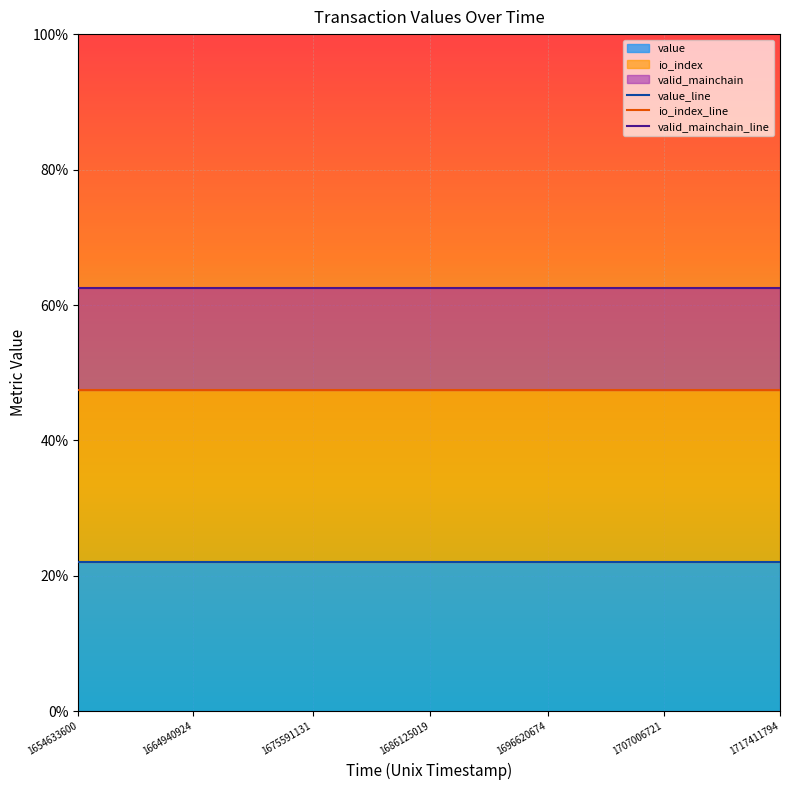

Which category has the lowest value across all series?

1654633600